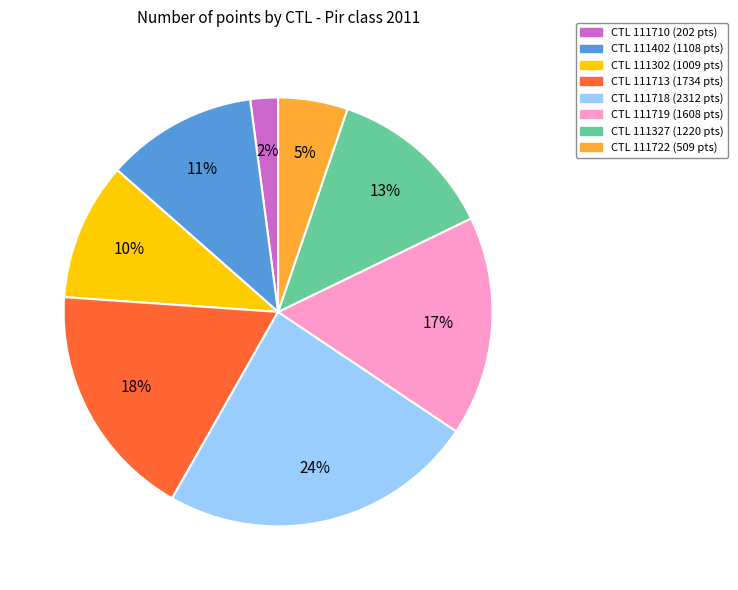

Does any single category account for the majority?

No